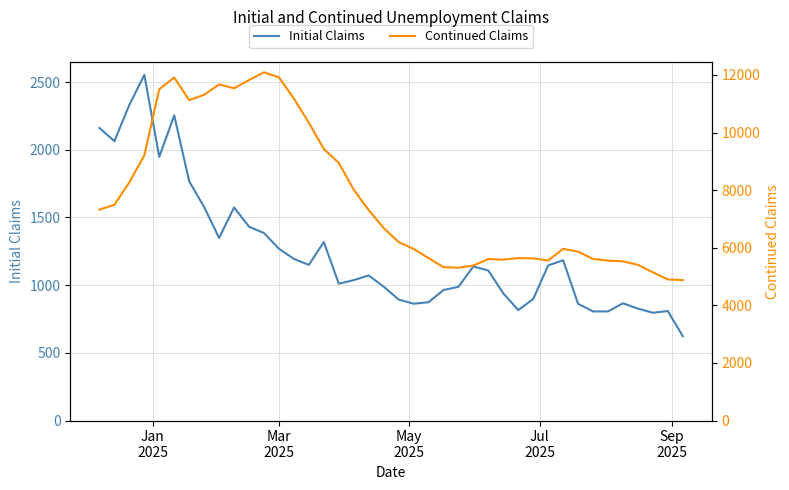

True or false: Continued Claims and Initial Claims intersect in this chart.

False